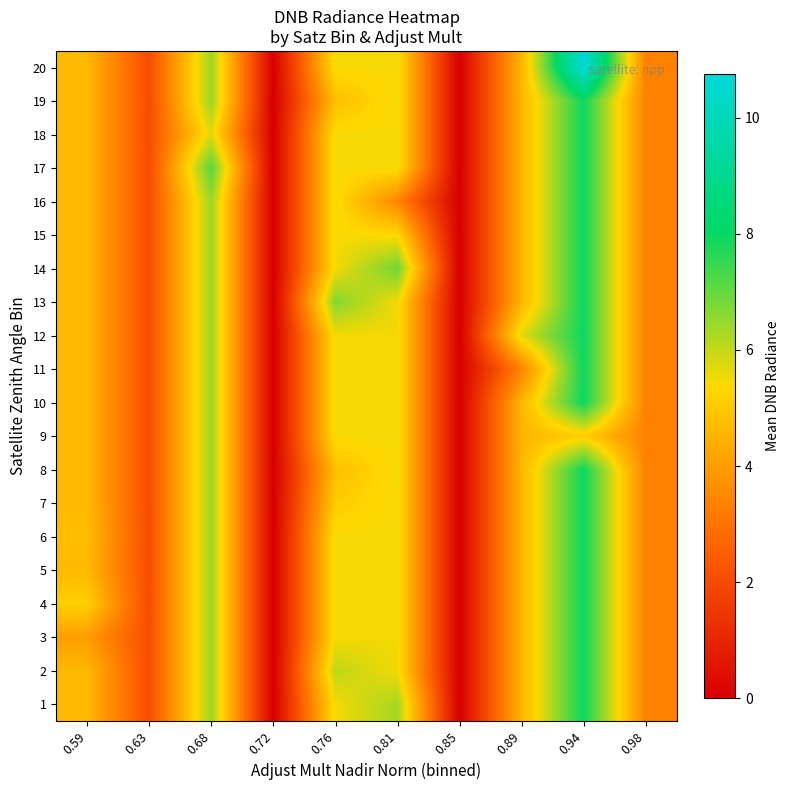

Between 0.89 and 0.76, which is larger?

0.76